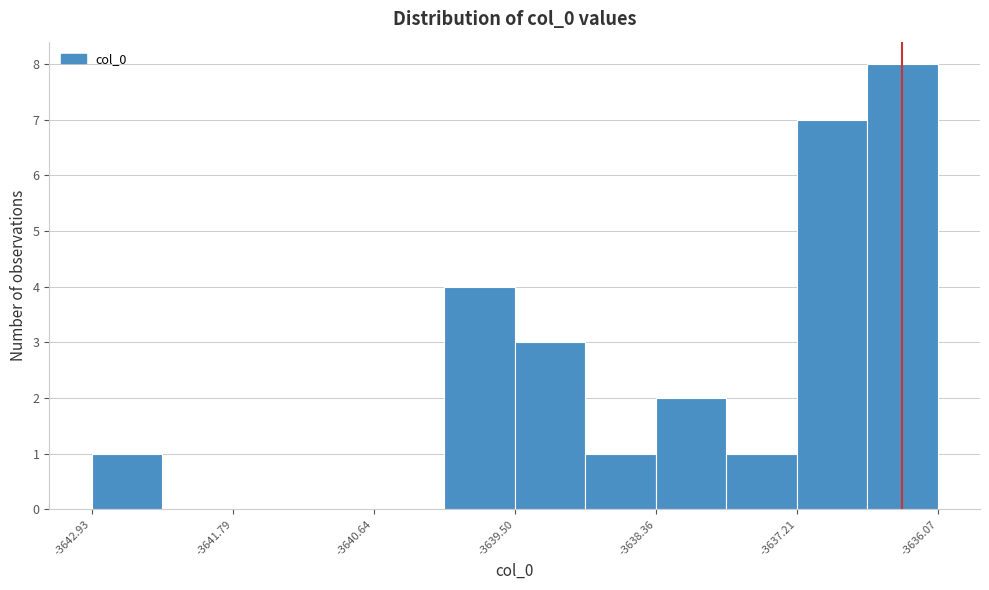

Read against the x-axis, roughly where is the centre of the tallest bar?

-3636.4